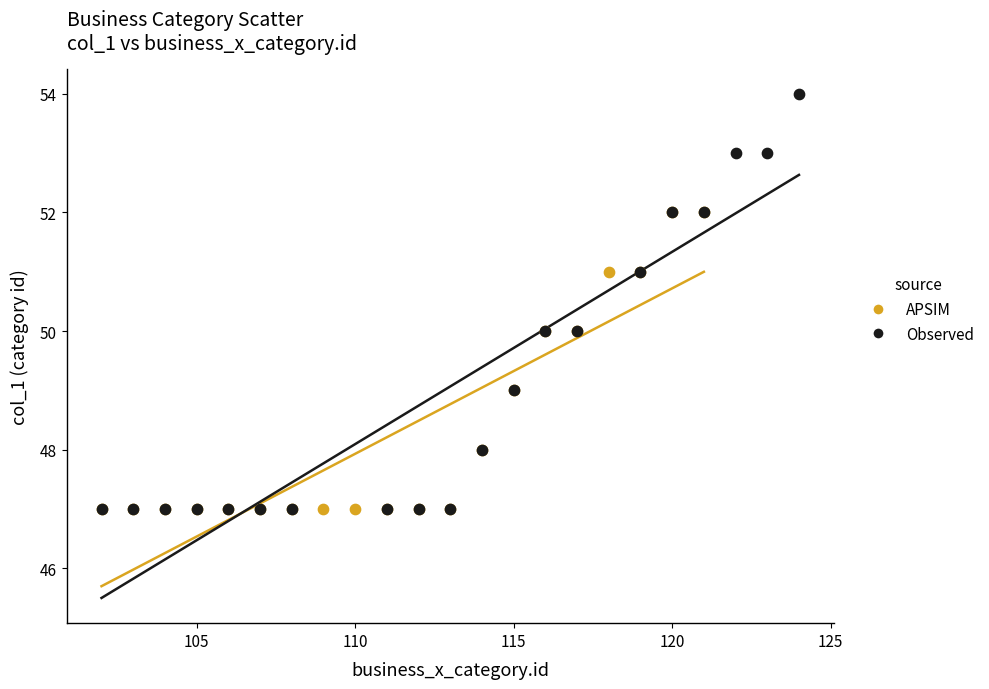

Which series has the widest spread of Y values?

Observed